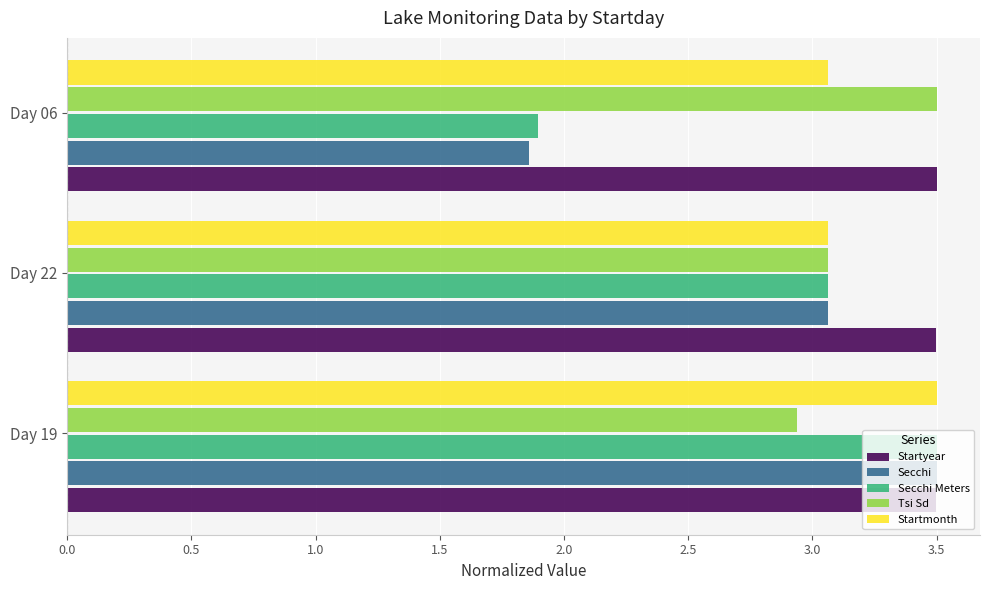

Rank the categories by Secchi value from lowest to highest.

Day 06, Day 22, Day 19